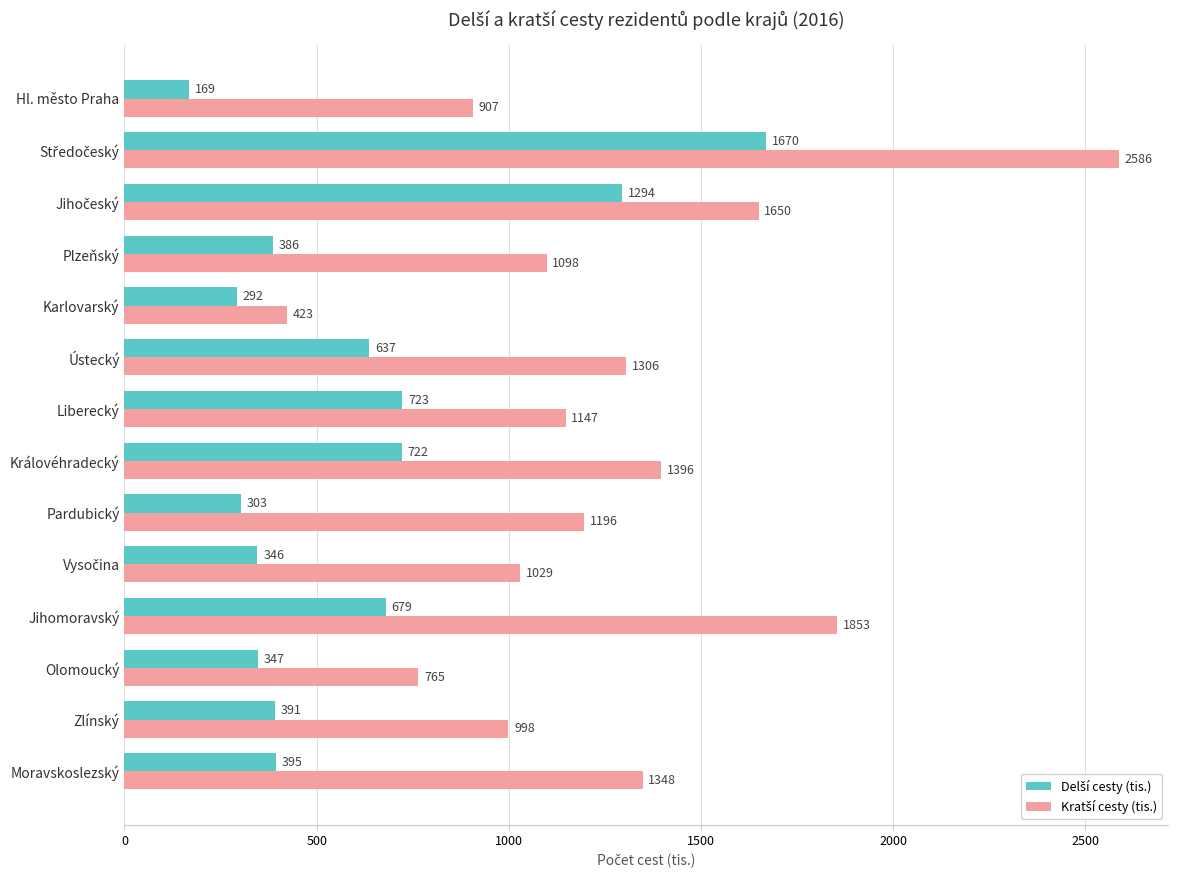

Which label corresponds to the smallest value in the chart?

Hl. město Praha